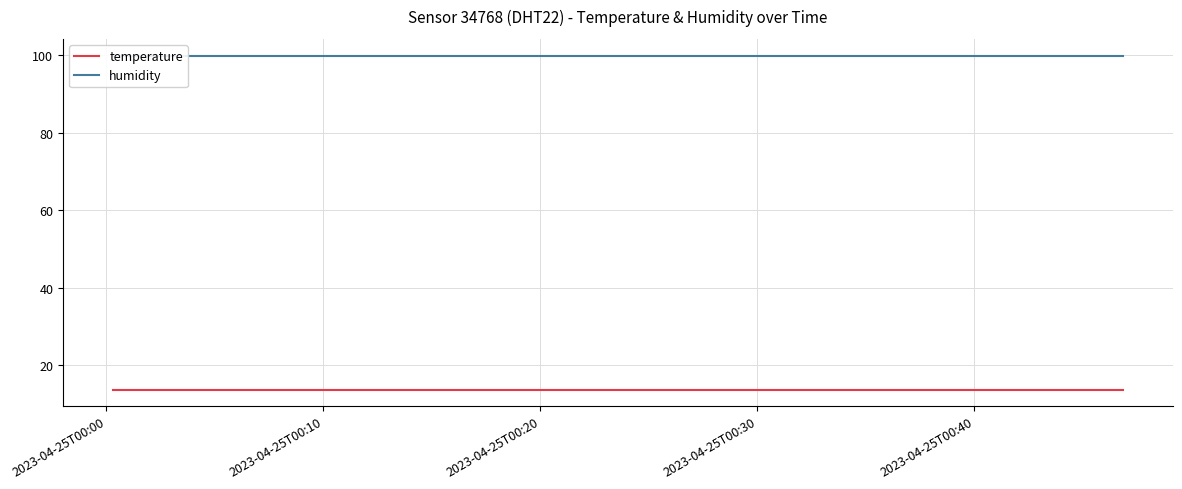

Rank the series by their maximum value, from highest to lowest.

humidity, temperature